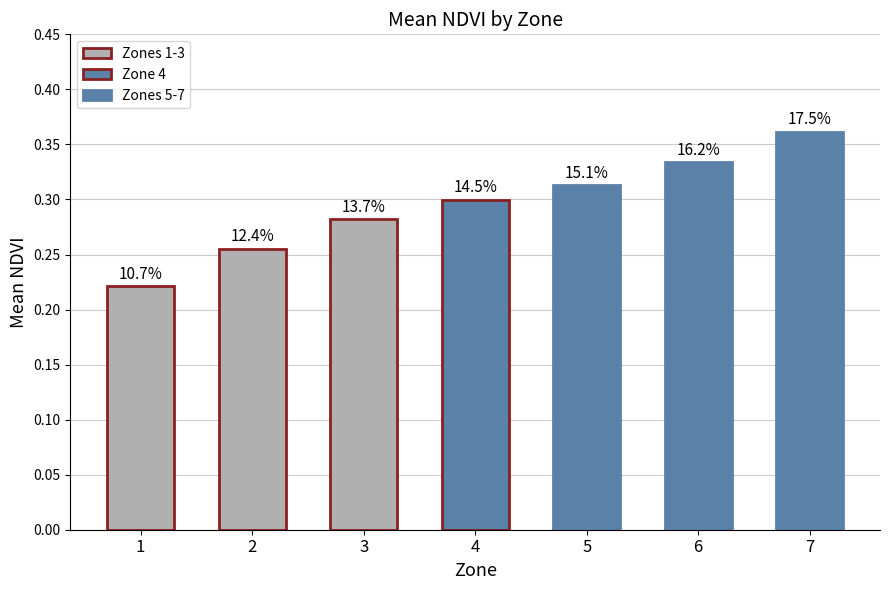

Are the bars horizontal?

No